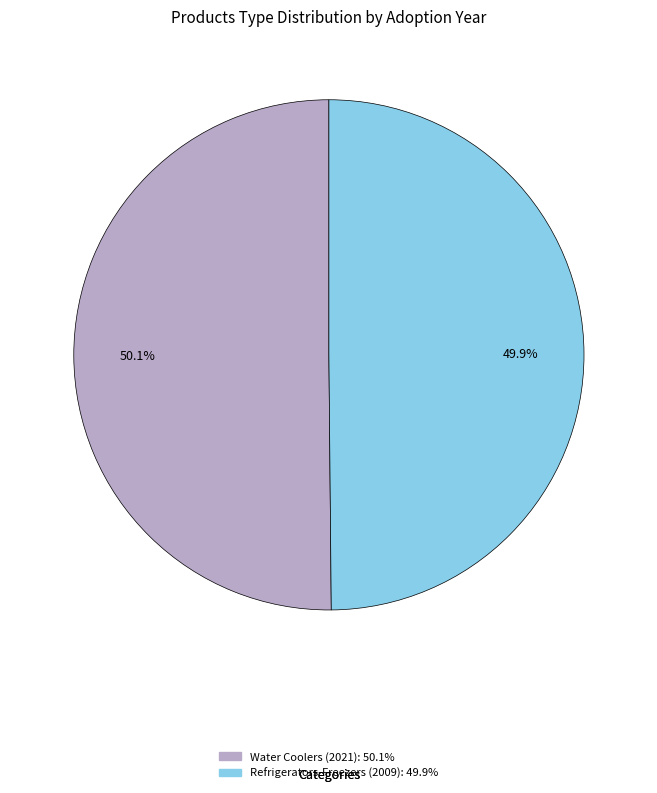

What percentage do Refrigerators-Freezers (2009) and Water Coolers (2021) together represent?

100.0%